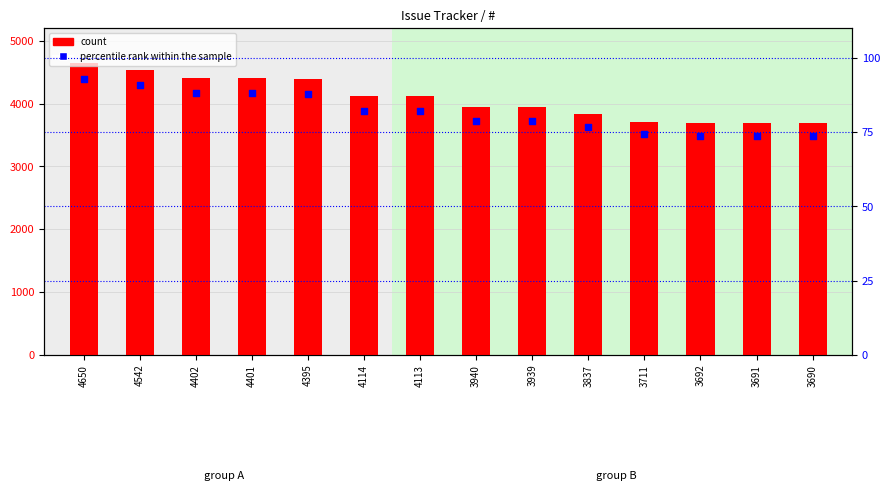

At which category is the sum across all series the highest?

4650